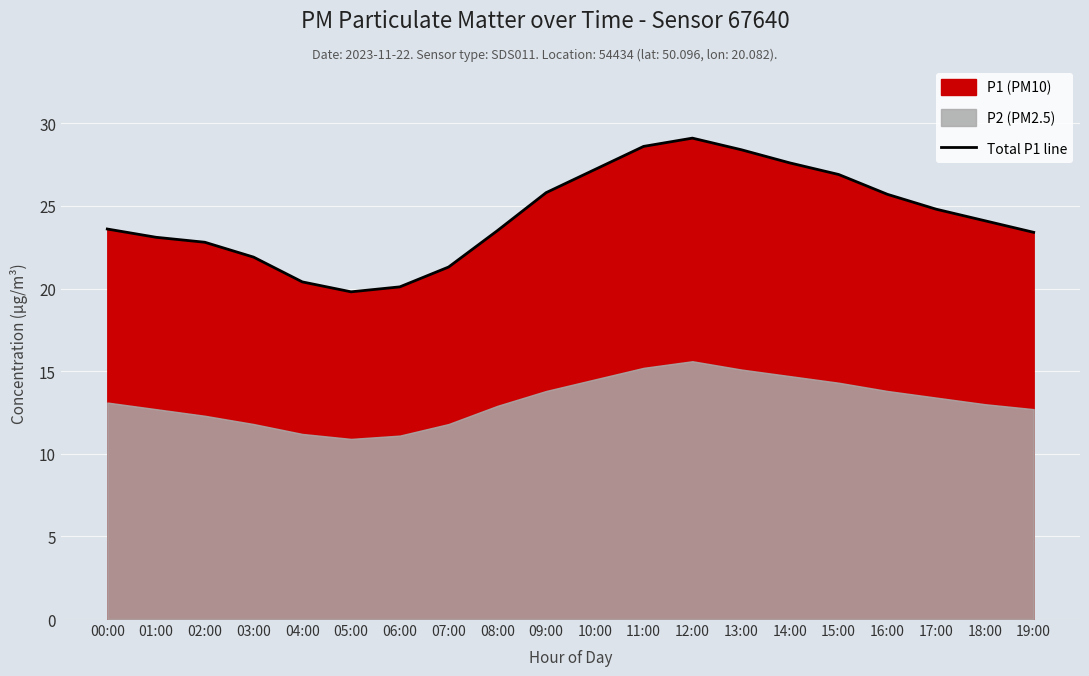

Does the chart display data point markers on the line(s)?

No